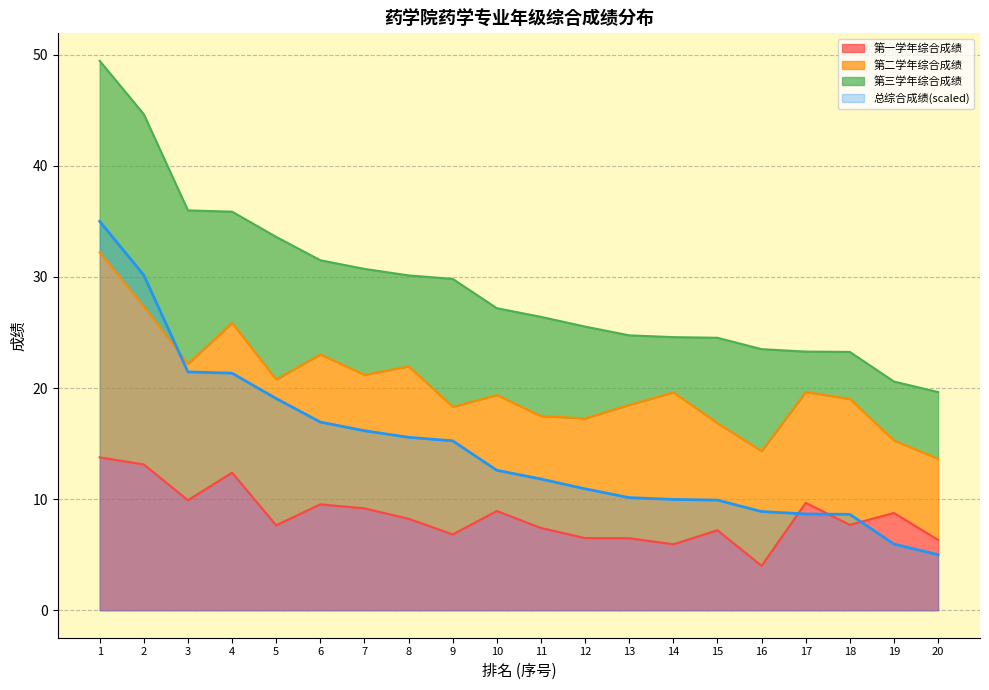

What is the highest value of the 总综合成绩(scaled) series?

35.0